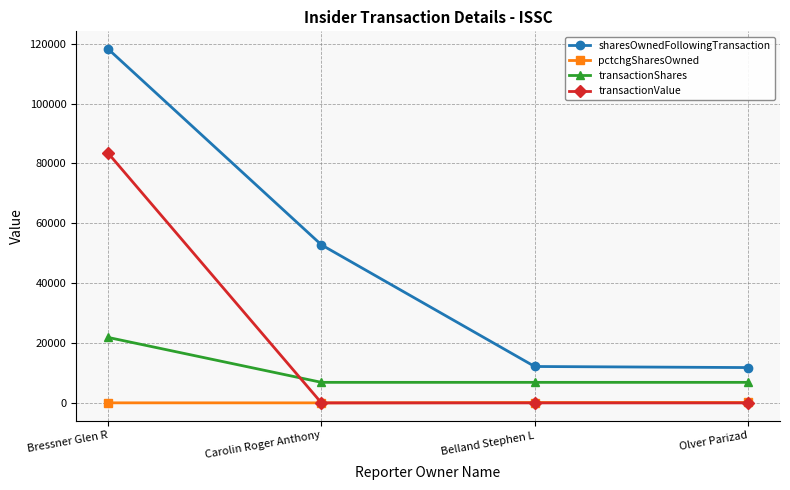

What value does the transactionShares series have at Olver Parizad, to the nearest 50?

6850